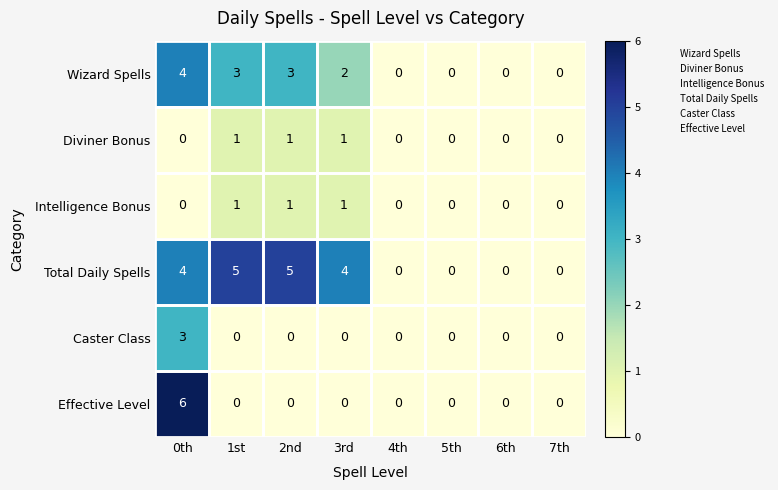

True or false: Total Daily Spells has a value of 4 at 3rd.

True